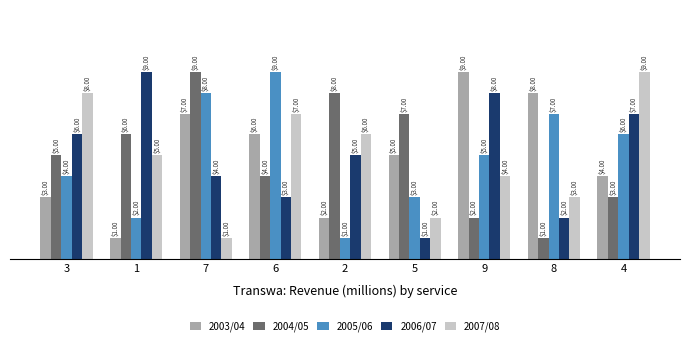

What are all the series names shown in the legend?

2003/04, 2004/05, 2005/06, 2006/07, 2007/08